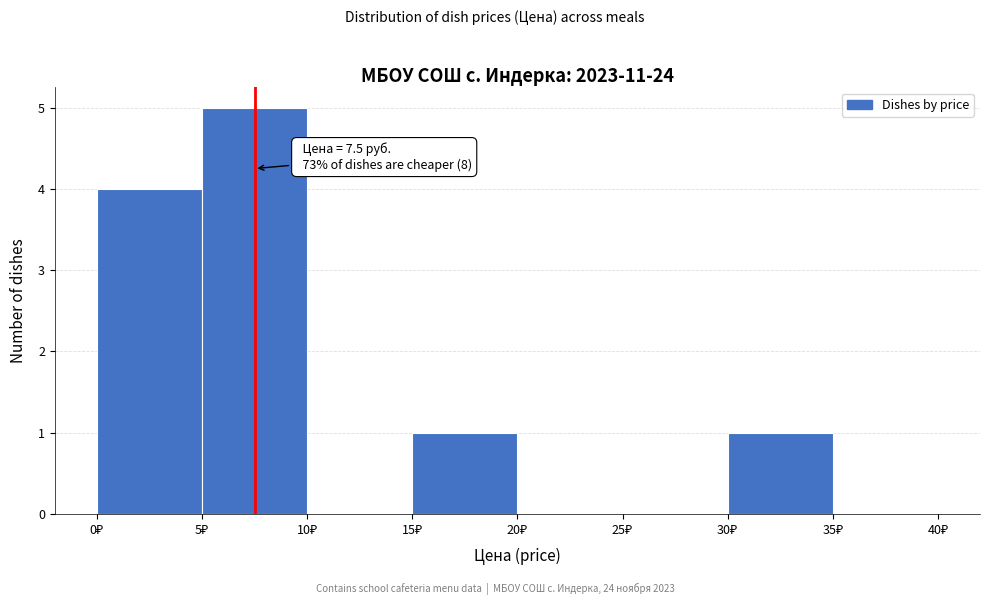

Which range on the x-axis has the tallest bar?

5 to 10